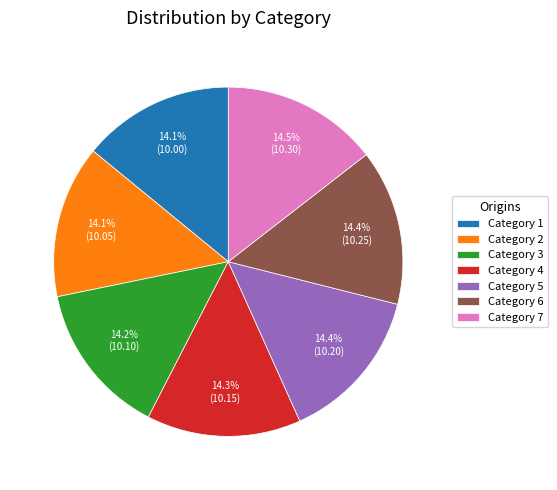

Approximately how many times larger is the value at Category 2 compared to Category 5?

1.0